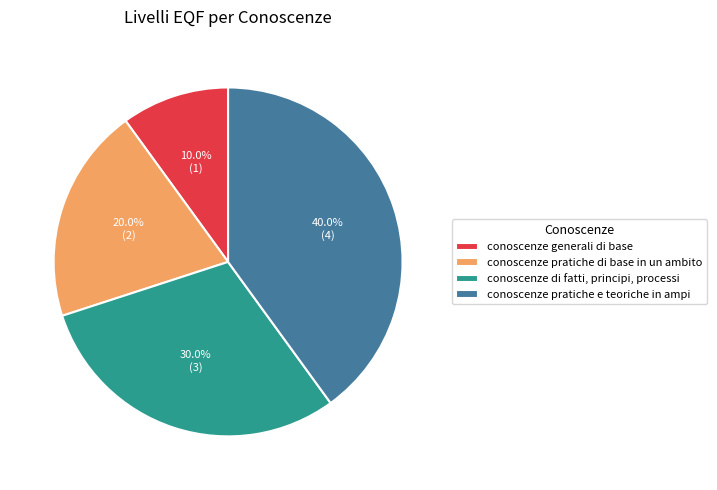

Which slice is the largest?

conoscenze pratiche e teoriche in ampi